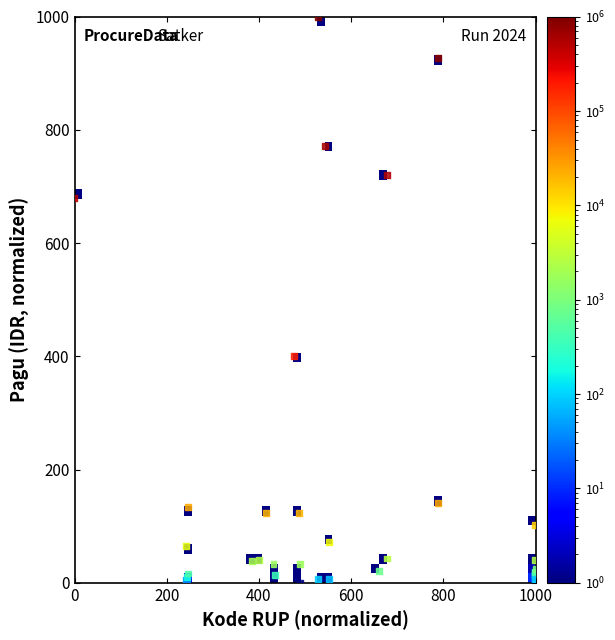

What Y value in the scatter plot is closest to 500?

401.2